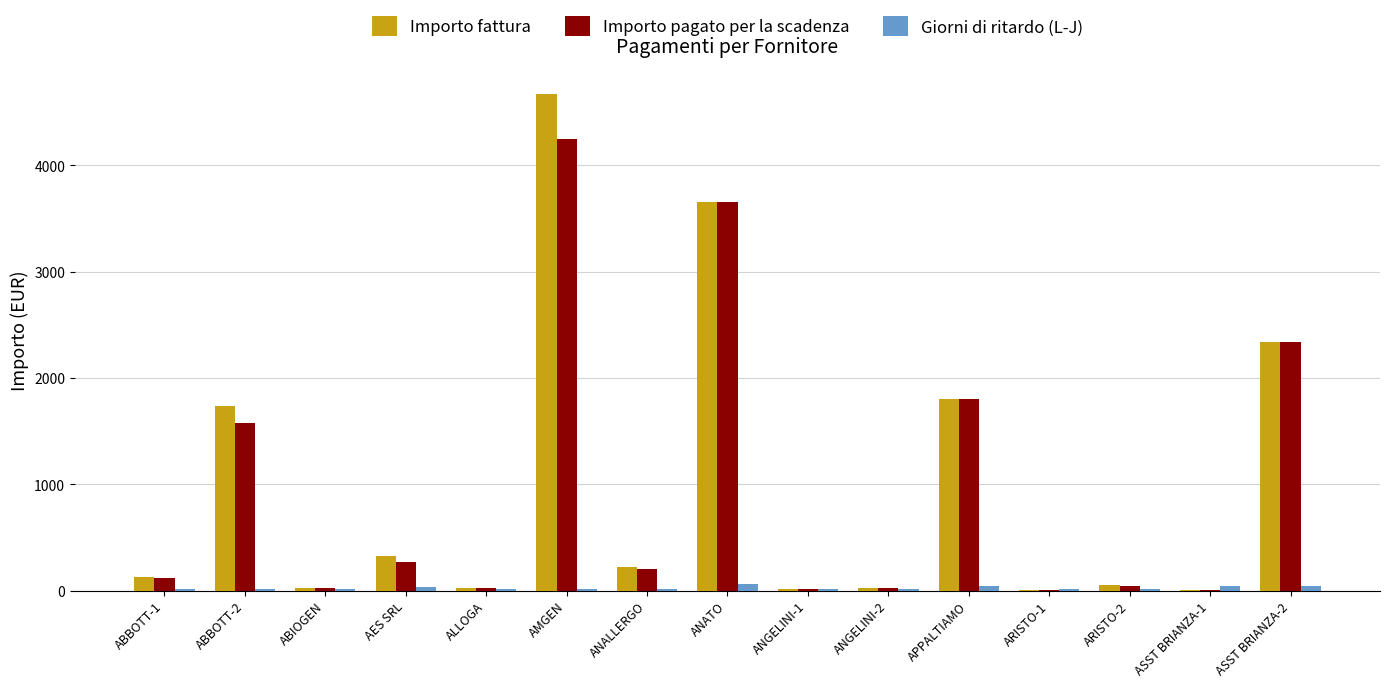

At which category is the sum across all series the highest?

AMGEN